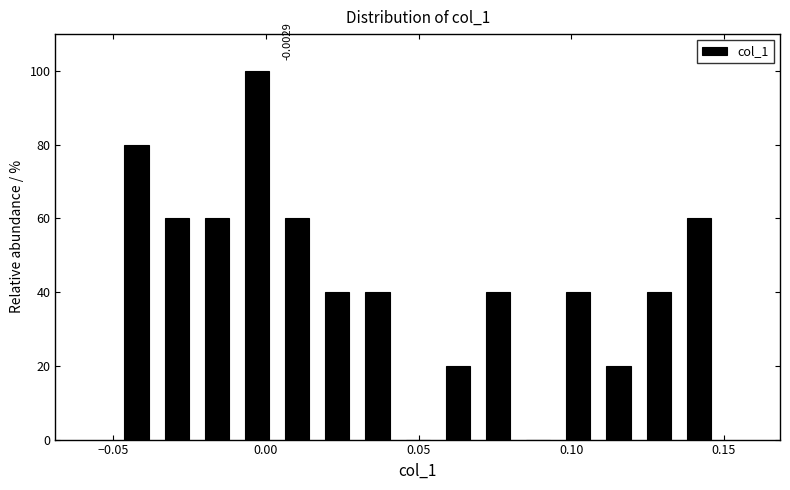

Around what value on the x-axis is the tallest bar? Give the approximate position of its centre, as read against the axis.

-0.005